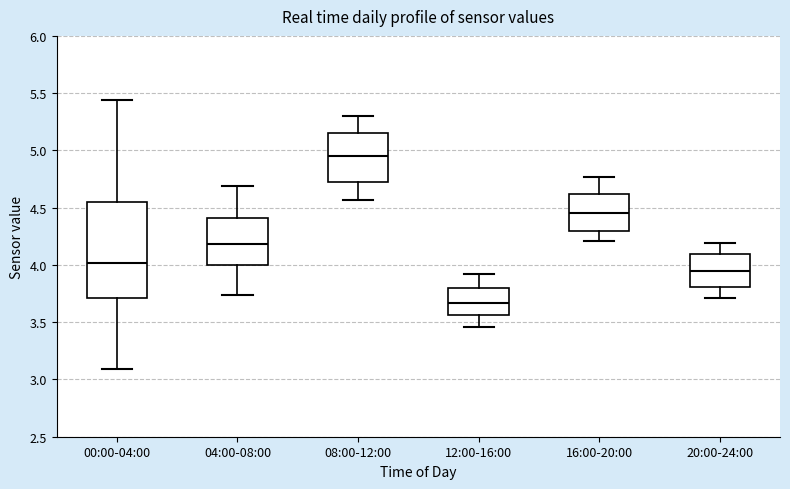

Which box is the tallest, from its lower edge to its upper edge?

00:00-04:00